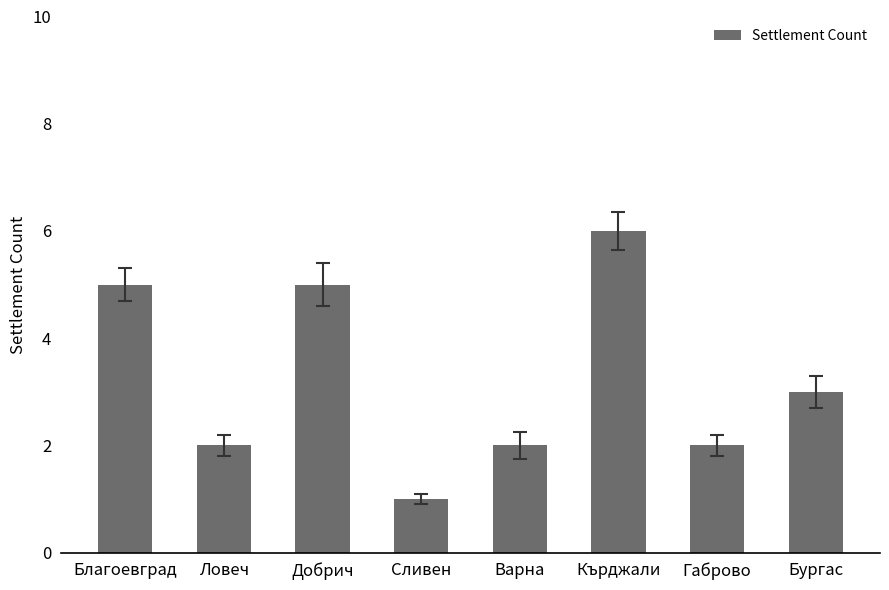

What is the ratio of the value at Ловеч to the value at Кърджали?

0.3